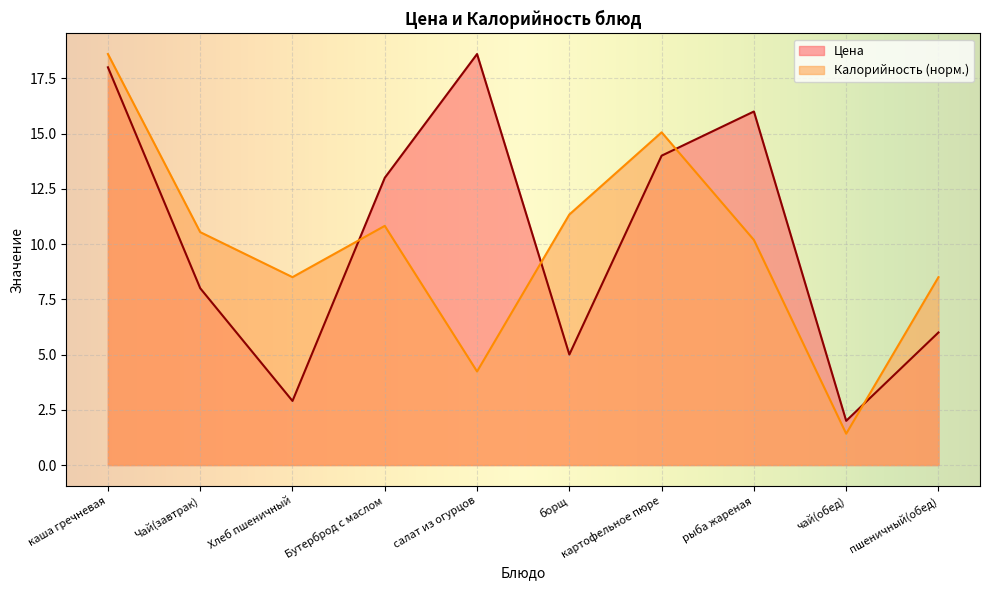

Which series has the largest total across all categories?

Цена